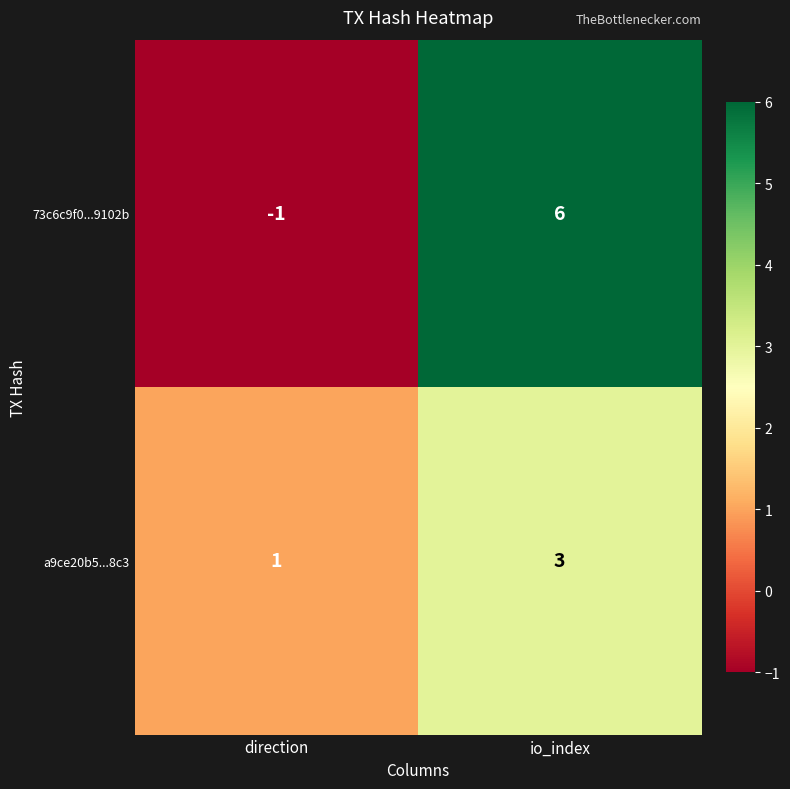

What is the sum of the a9ce20b5...8c3 values at io_index and direction?

4